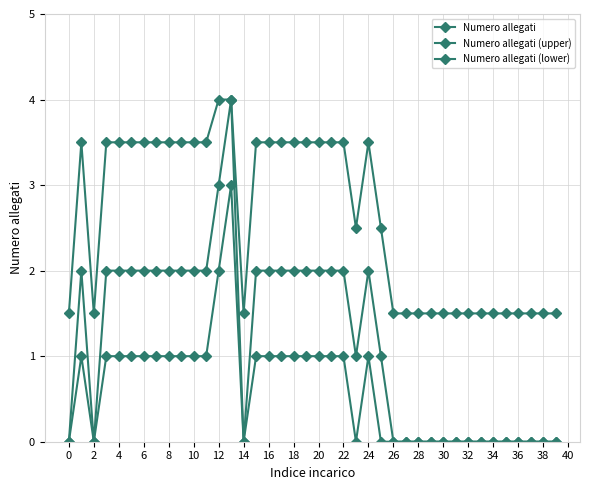

How many lines are shown in the chart?

3